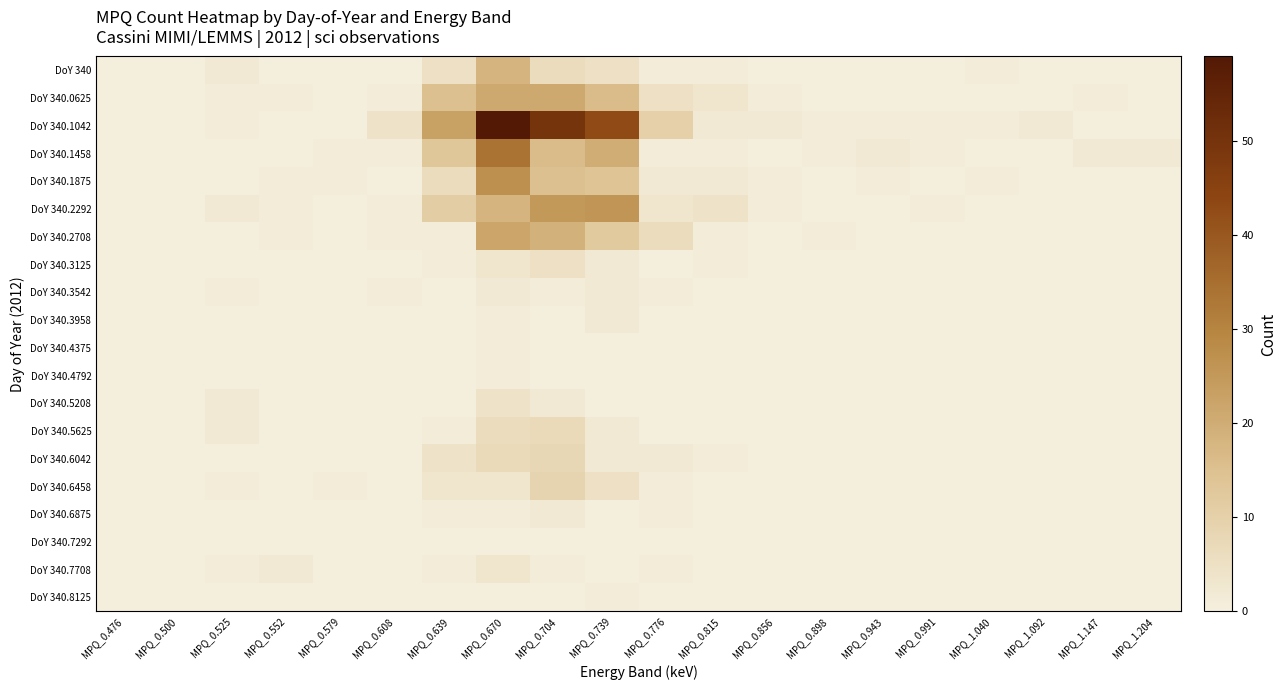

Reading right to left, extract all data points from this chart.

DoY 340: MPQ_1.204=0	MPQ_1.147=0	MPQ_1.092=0	MPQ_1.040=1	MPQ_0.991=0	MPQ_0.943=0	MPQ_0.898=0	MPQ_0.856=0	MPQ_0.815=1	MPQ_0.776=1	MPQ_0.739=5	MPQ_0.704=6	MPQ_0.670=18	MPQ_0.639=5	MPQ_0.608=0	MPQ_0.579=0	MPQ_0.552=0	MPQ_0.525=2	MPQ_0.500=0	MPQ_0.476=0
DoY 340.0625: MPQ_1.204=0	MPQ_1.147=1	MPQ_1.092=0	MPQ_1.040=0	MPQ_0.991=0	MPQ_0.943=0	MPQ_0.898=0	MPQ_0.856=1	MPQ_0.815=3	MPQ_0.776=5	MPQ_0.739=16	MPQ_0.704=21	MPQ_0.670=21	MPQ_0.639=15	MPQ_0.608=1	MPQ_0.579=0	MPQ_0.552=1	MPQ_0.525=1	MPQ_0.500=0	MPQ_0.476=0
DoY 340.1042: MPQ_1.204=0	MPQ_1.147=0	MPQ_1.092=2	MPQ_1.040=1	MPQ_0.991=1	MPQ_0.943=1	MPQ_0.898=1	MPQ_0.856=2	MPQ_0.815=2	MPQ_0.776=10	MPQ_0.739=43	MPQ_0.704=50	MPQ_0.670=59	MPQ_0.639=23	MPQ_0.608=4	MPQ_0.579=0	MPQ_0.552=0	MPQ_0.525=1	MPQ_0.500=0	MPQ_0.476=0
DoY 340.1458: MPQ_1.204=2	MPQ_1.147=2	MPQ_1.092=0	MPQ_1.040=0	MPQ_0.991=1	MPQ_0.943=2	MPQ_0.898=1	MPQ_0.856=0	MPQ_0.815=1	MPQ_0.776=1	MPQ_0.739=20	MPQ_0.704=16	MPQ_0.670=34	MPQ_0.639=13	MPQ_0.608=1	MPQ_0.579=1	MPQ_0.552=0	MPQ_0.525=0	MPQ_0.500=0	MPQ_0.476=0
DoY 340.1875: MPQ_1.204=0	MPQ_1.147=0	MPQ_1.092=0	MPQ_1.040=1	MPQ_0.991=0	MPQ_0.943=1	MPQ_0.898=0	MPQ_0.856=1	MPQ_0.815=2	MPQ_0.776=2	MPQ_0.739=14	MPQ_0.704=15	MPQ_0.670=27	MPQ_0.639=6	MPQ_0.608=0	MPQ_0.579=1	MPQ_0.552=1	MPQ_0.525=0	MPQ_0.500=0	MPQ_0.476=0
DoY 340.2292: MPQ_1.204=0	MPQ_1.147=0	MPQ_1.092=0	MPQ_1.040=0	MPQ_0.991=1	MPQ_0.943=0	MPQ_0.898=0	MPQ_0.856=1	MPQ_0.815=4	MPQ_0.776=3	MPQ_0.739=26	MPQ_0.704=25	MPQ_0.670=18	MPQ_0.639=11	MPQ_0.608=1	MPQ_0.579=0	MPQ_0.552=1	MPQ_0.525=2	MPQ_0.500=0	MPQ_0.476=0
DoY 340.2708: MPQ_1.204=0	MPQ_1.147=0	MPQ_1.092=0	MPQ_1.040=0	MPQ_0.991=0	MPQ_0.943=0	MPQ_0.898=1	MPQ_0.856=0	MPQ_0.815=1	MPQ_0.776=6	MPQ_0.739=12	MPQ_0.704=19	MPQ_0.670=22	MPQ_0.639=1	MPQ_0.608=1	MPQ_0.579=0	MPQ_0.552=1	MPQ_0.525=0	MPQ_0.500=0	MPQ_0.476=0
DoY 340.3125: MPQ_1.204=0	MPQ_1.147=0	MPQ_1.092=0	MPQ_1.040=0	MPQ_0.991=0	MPQ_0.943=0	MPQ_0.898=0	MPQ_0.856=0	MPQ_0.815=1	MPQ_0.776=0	MPQ_0.739=2	MPQ_0.704=5	MPQ_0.670=3	MPQ_0.639=1	MPQ_0.608=0	MPQ_0.579=0	MPQ_0.552=0	MPQ_0.525=0	MPQ_0.500=0	MPQ_0.476=0
DoY 340.3542: MPQ_1.204=0	MPQ_1.147=0	MPQ_1.092=0	MPQ_1.040=0	MPQ_0.991=0	MPQ_0.943=0	MPQ_0.898=0	MPQ_0.856=0	MPQ_0.815=0	MPQ_0.776=1	MPQ_0.739=2	MPQ_0.704=1	MPQ_0.670=2	MPQ_0.639=0	MPQ_0.608=1	MPQ_0.579=0	MPQ_0.552=0	MPQ_0.525=1	MPQ_0.500=0	MPQ_0.476=0
DoY 340.3958: MPQ_1.204=0	MPQ_1.147=0	MPQ_1.092=0	MPQ_1.040=0	MPQ_0.991=0	MPQ_0.943=0	MPQ_0.898=0	MPQ_0.856=0	MPQ_0.815=0	MPQ_0.776=0	MPQ_0.739=2	MPQ_0.704=0	MPQ_0.670=1	MPQ_0.639=0	MPQ_0.608=0	MPQ_0.579=0	MPQ_0.552=0	MPQ_0.525=0	MPQ_0.500=0	MPQ_0.476=0
DoY 340.4375: MPQ_1.204=0	MPQ_1.147=0	MPQ_1.092=0	MPQ_1.040=0	MPQ_0.991=0	MPQ_0.943=0	MPQ_0.898=0	MPQ_0.856=0	MPQ_0.815=0	MPQ_0.776=0	MPQ_0.739=0	MPQ_0.704=0	MPQ_0.670=1	MPQ_0.639=0	MPQ_0.608=0	MPQ_0.579=0	MPQ_0.552=0	MPQ_0.525=0	MPQ_0.500=0	MPQ_0.476=0
DoY 340.4792: MPQ_1.204=0	MPQ_1.147=0	MPQ_1.092=0	MPQ_1.040=0	MPQ_0.991=0	MPQ_0.943=0	MPQ_0.898=0	MPQ_0.856=0	MPQ_0.815=0	MPQ_0.776=0	MPQ_0.739=0	MPQ_0.704=0	MPQ_0.670=1	MPQ_0.639=0	MPQ_0.608=0	MPQ_0.579=0	MPQ_0.552=0	MPQ_0.525=0	MPQ_0.500=0	MPQ_0.476=0
DoY 340.5208: MPQ_1.204=0	MPQ_1.147=0	MPQ_1.092=0	MPQ_1.040=0	MPQ_0.991=0	MPQ_0.943=0	MPQ_0.898=0	MPQ_0.856=0	MPQ_0.815=0	MPQ_0.776=0	MPQ_0.739=0	MPQ_0.704=2	MPQ_0.670=4	MPQ_0.639=0	MPQ_0.608=0	MPQ_0.579=0	MPQ_0.552=0	MPQ_0.525=2	MPQ_0.500=0	MPQ_0.476=0
DoY 340.5625: MPQ_1.204=0	MPQ_1.147=0	MPQ_1.092=0	MPQ_1.040=0	MPQ_0.991=0	MPQ_0.943=0	MPQ_0.898=0	MPQ_0.856=0	MPQ_0.815=0	MPQ_0.776=0	MPQ_0.739=2	MPQ_0.704=7	MPQ_0.670=6	MPQ_0.639=1	MPQ_0.608=0	MPQ_0.579=0	MPQ_0.552=0	MPQ_0.525=2	MPQ_0.500=0	MPQ_0.476=0
DoY 340.6042: MPQ_1.204=0	MPQ_1.147=0	MPQ_1.092=0	MPQ_1.040=0	MPQ_0.991=0	MPQ_0.943=0	MPQ_0.898=0	MPQ_0.856=0	MPQ_0.815=1	MPQ_0.776=2	MPQ_0.739=2	MPQ_0.704=8	MPQ_0.670=7	MPQ_0.639=4	MPQ_0.608=0	MPQ_0.579=0	MPQ_0.552=0	MPQ_0.525=0	MPQ_0.500=0	MPQ_0.476=0
DoY 340.6458: MPQ_1.204=0	MPQ_1.147=0	MPQ_1.092=0	MPQ_1.040=0	MPQ_0.991=0	MPQ_0.943=0	MPQ_0.898=0	MPQ_0.856=0	MPQ_0.815=0	MPQ_0.776=1	MPQ_0.739=5	MPQ_0.704=9	MPQ_0.670=3	MPQ_0.639=3	MPQ_0.608=0	MPQ_0.579=1	MPQ_0.552=0	MPQ_0.525=1	MPQ_0.500=0	MPQ_0.476=0
DoY 340.6875: MPQ_1.204=0	MPQ_1.147=0	MPQ_1.092=0	MPQ_1.040=0	MPQ_0.991=0	MPQ_0.943=0	MPQ_0.898=0	MPQ_0.856=0	MPQ_0.815=0	MPQ_0.776=1	MPQ_0.739=0	MPQ_0.704=2	MPQ_0.670=1	MPQ_0.639=1	MPQ_0.608=0	MPQ_0.579=0	MPQ_0.552=0	MPQ_0.525=0	MPQ_0.500=0	MPQ_0.476=0
DoY 340.7292: MPQ_1.204=0	MPQ_1.147=0	MPQ_1.092=0	MPQ_1.040=0	MPQ_0.991=0	MPQ_0.943=0	MPQ_0.898=0	MPQ_0.856=0	MPQ_0.815=0	MPQ_0.776=0	MPQ_0.739=0	MPQ_0.704=0	MPQ_0.670=0	MPQ_0.639=0	MPQ_0.608=0	MPQ_0.579=0	MPQ_0.552=0	MPQ_0.525=0	MPQ_0.500=0	MPQ_0.476=0
DoY 340.7708: MPQ_1.204=0	MPQ_1.147=0	MPQ_1.092=0	MPQ_1.040=0	MPQ_0.991=0	MPQ_0.943=0	MPQ_0.898=0	MPQ_0.856=0	MPQ_0.815=0	MPQ_0.776=1	MPQ_0.739=0	MPQ_0.704=1	MPQ_0.670=3	MPQ_0.639=1	MPQ_0.608=0	MPQ_0.579=0	MPQ_0.552=2	MPQ_0.525=1	MPQ_0.500=0	MPQ_0.476=0
DoY 340.8125: MPQ_1.204=0	MPQ_1.147=0	MPQ_1.092=0	MPQ_1.040=0	MPQ_0.991=0	MPQ_0.943=0	MPQ_0.898=0	MPQ_0.856=0	MPQ_0.815=0	MPQ_0.776=0	MPQ_0.739=1	MPQ_0.704=0	MPQ_0.670=0	MPQ_0.639=0	MPQ_0.608=0	MPQ_0.579=0	MPQ_0.552=0	MPQ_0.525=0	MPQ_0.500=0	MPQ_0.476=0